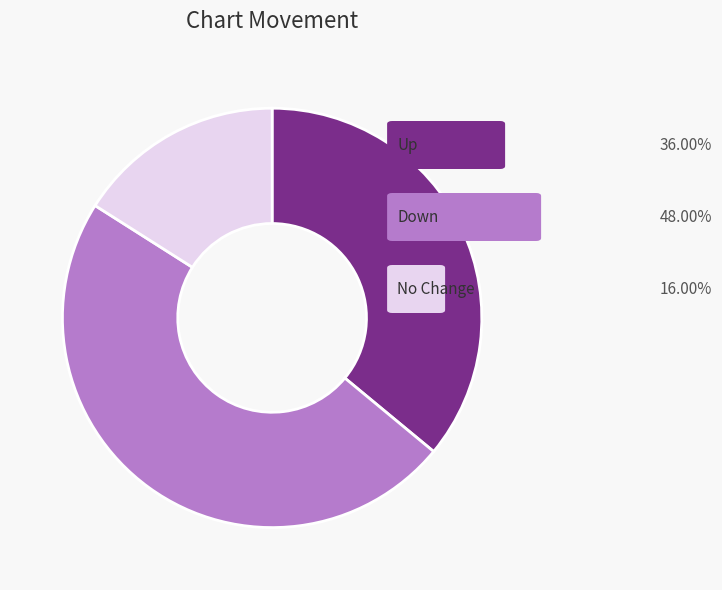

Is there any slice that represents more than half of the pie?

No